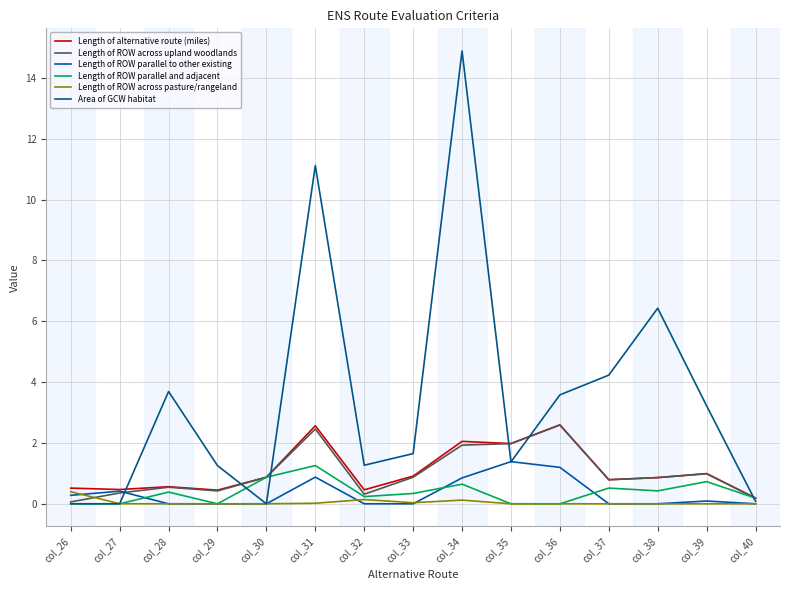

How many lines are shown in the chart?

6